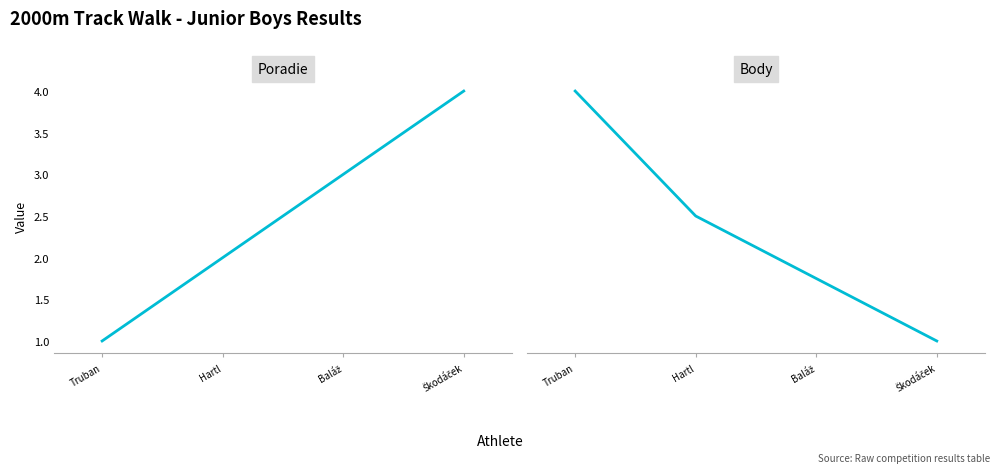

Is this an area chart (filled region under the line)?

No